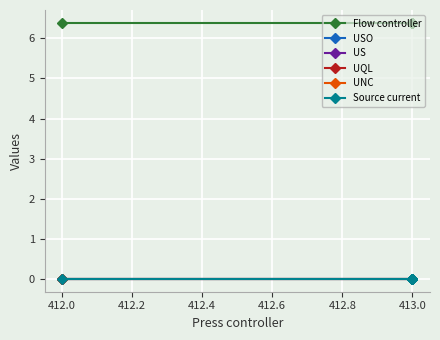

True or false: Source current has more than 1 points higher than both neighbors.

False